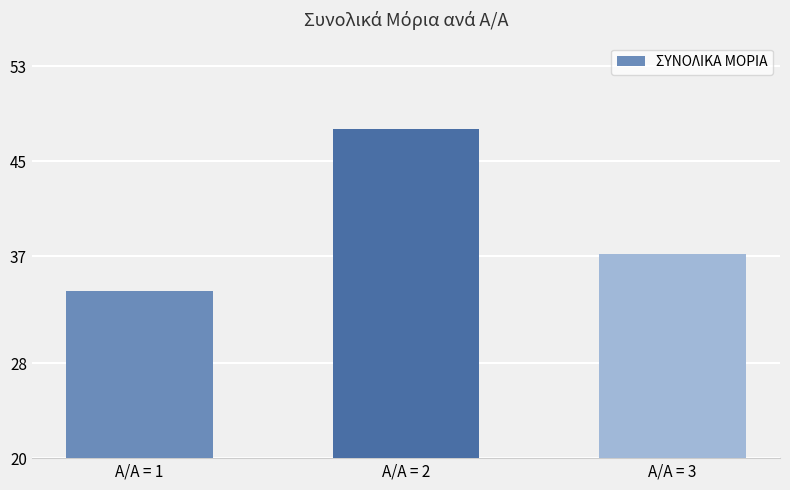

The chart shows a value of 47.7 at Α/Α = 2. True or false?

True